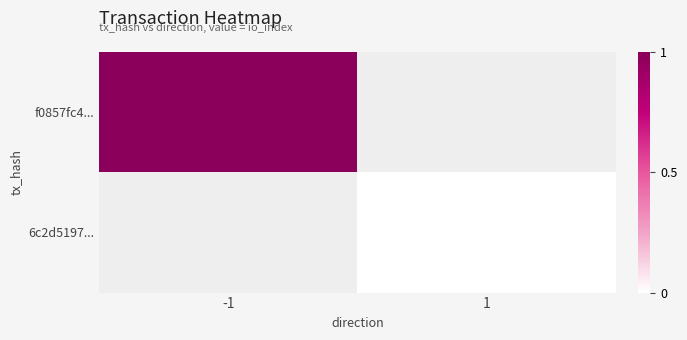

The 6c2d5197... series shows 0.0 at 1. True or false?

True